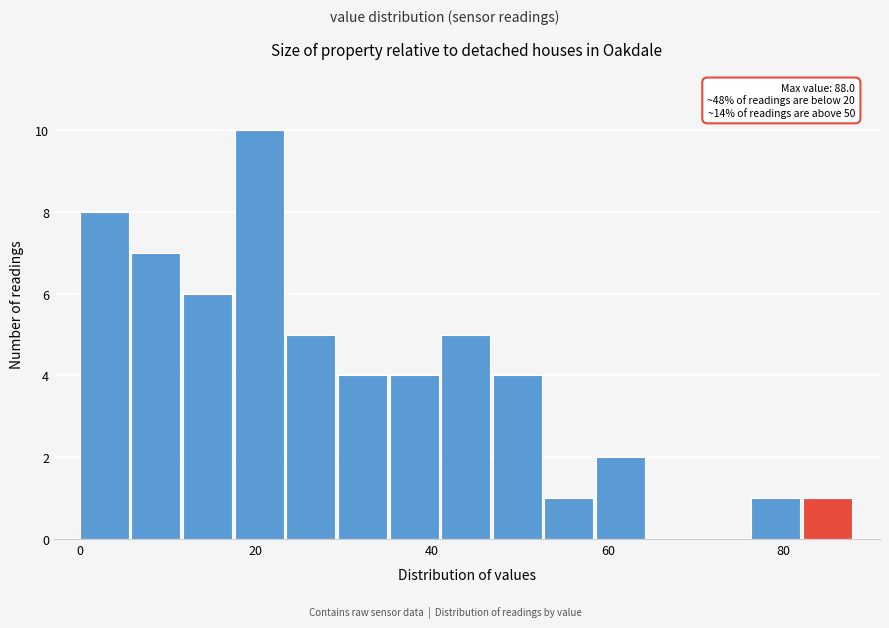

Read against the x-axis, roughly where is the centre of the tallest bar?

20